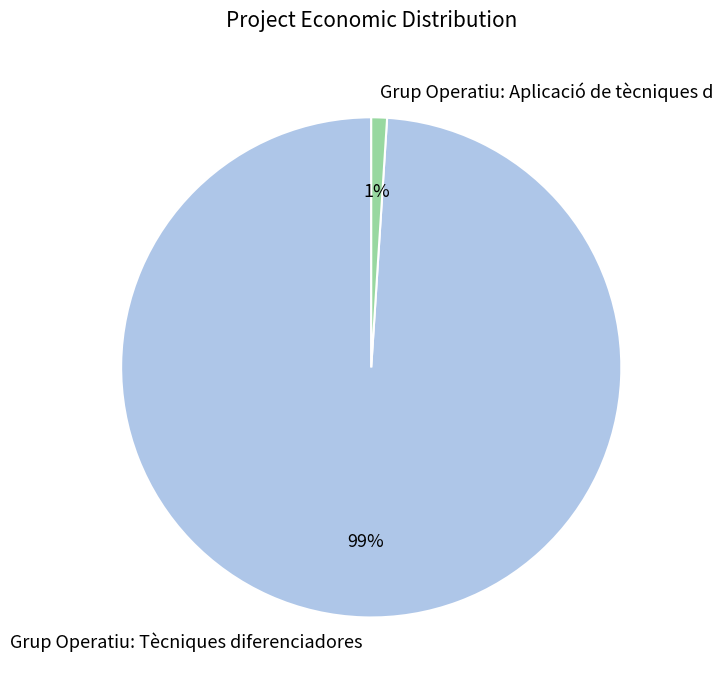

To the nearest percent, what is the difference between the largest and smallest slice percentages?

98%